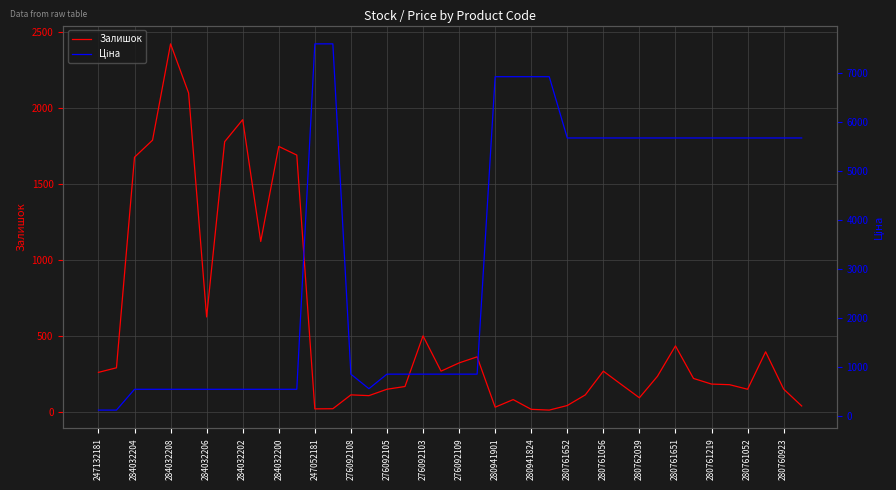

Is it true that Залишок equals 42.0 at 280761652?

True